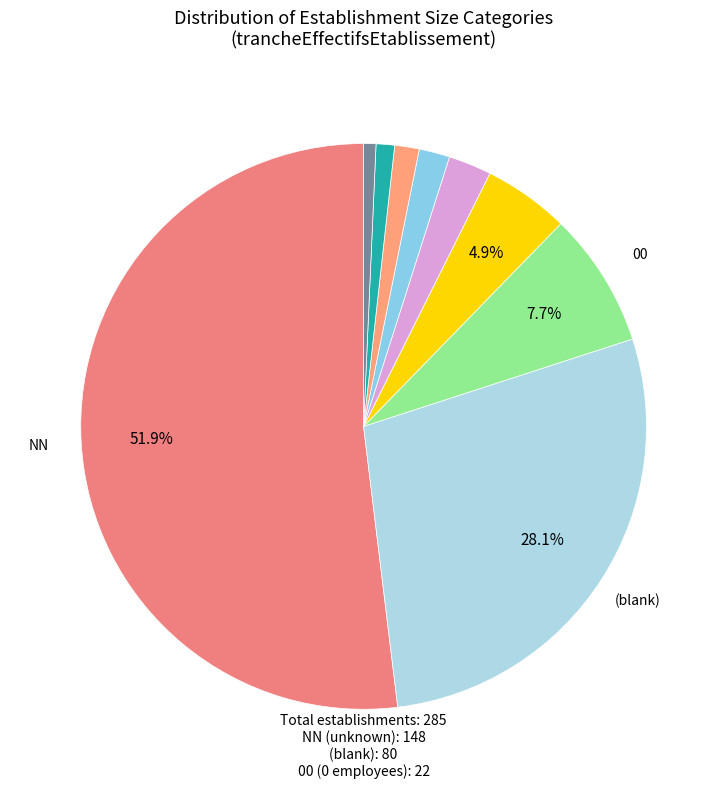

Which category has the biggest portion of the pie?

NN